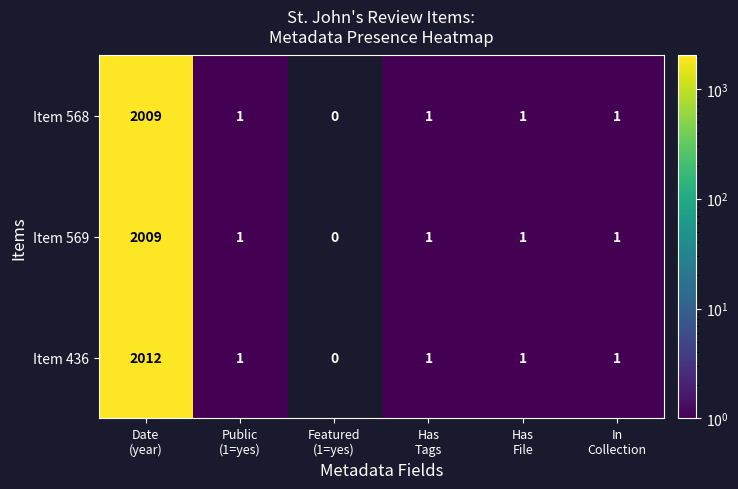

What is the difference between the maximum and minimum values in the Item 568 series?

2009